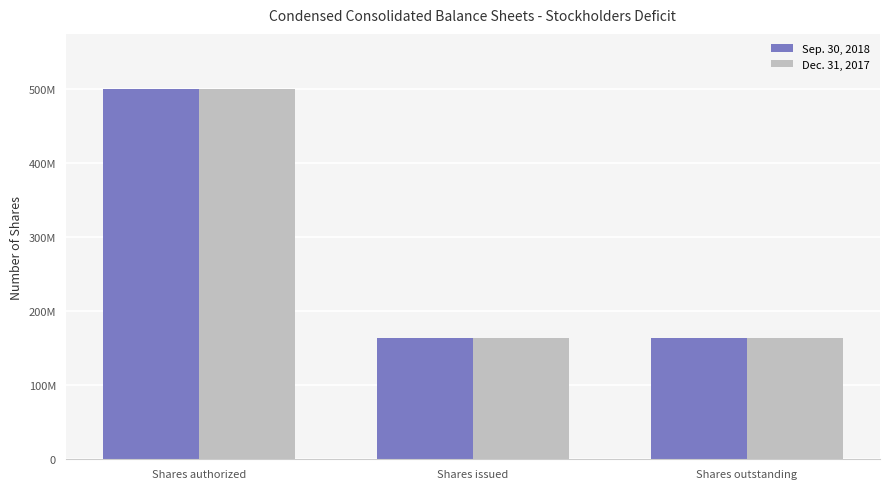

What is the label of the 1st bar from the left?

Shares authorized